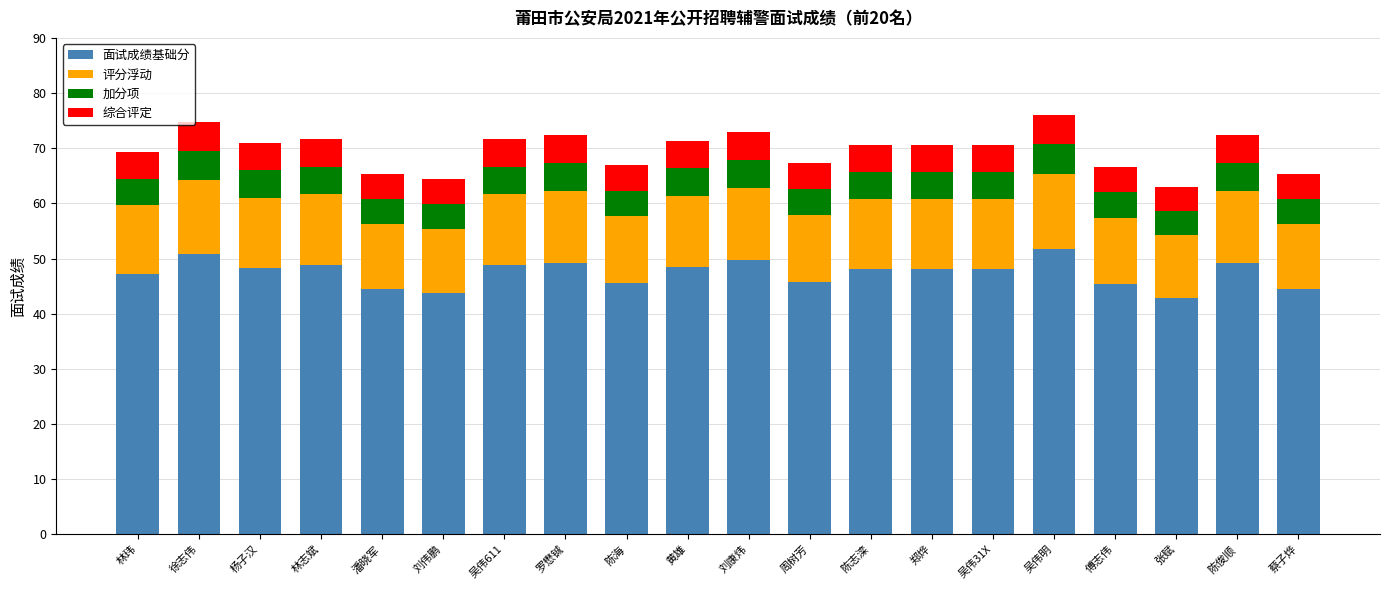

What is the approximate value of 面试成绩基础分 at 傅志伟?

45.3